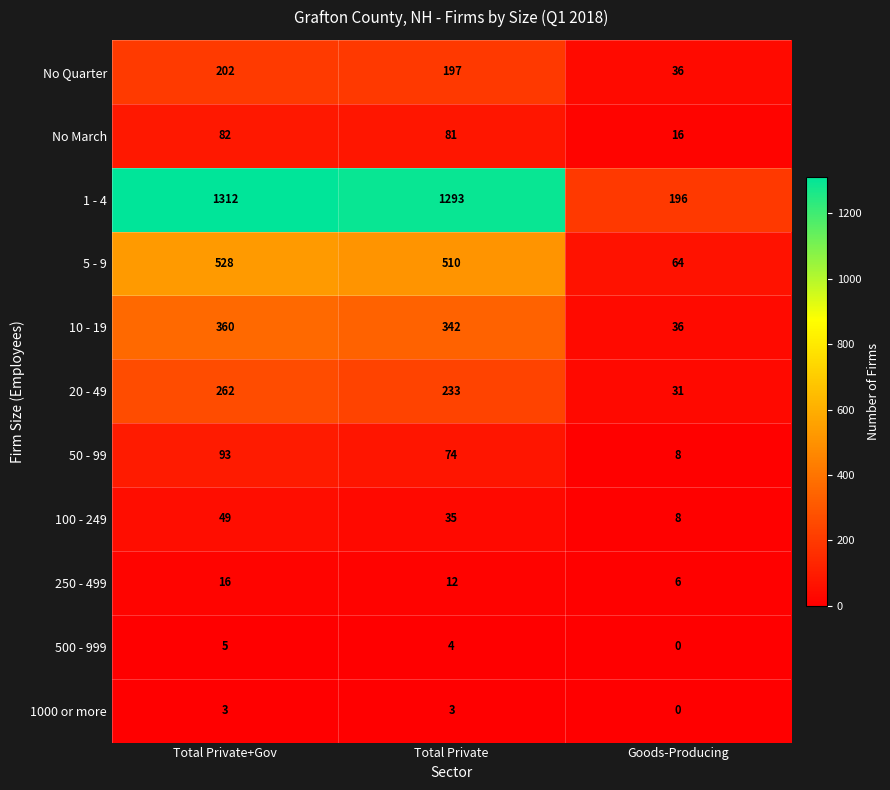

What is the difference between the maximum and second lowest values in the 250 - 499 series?

4